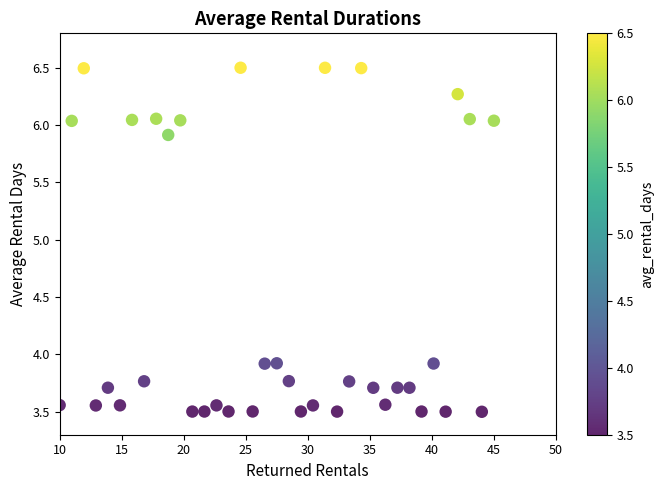

What is the range of X values (max minus min)?

35.0